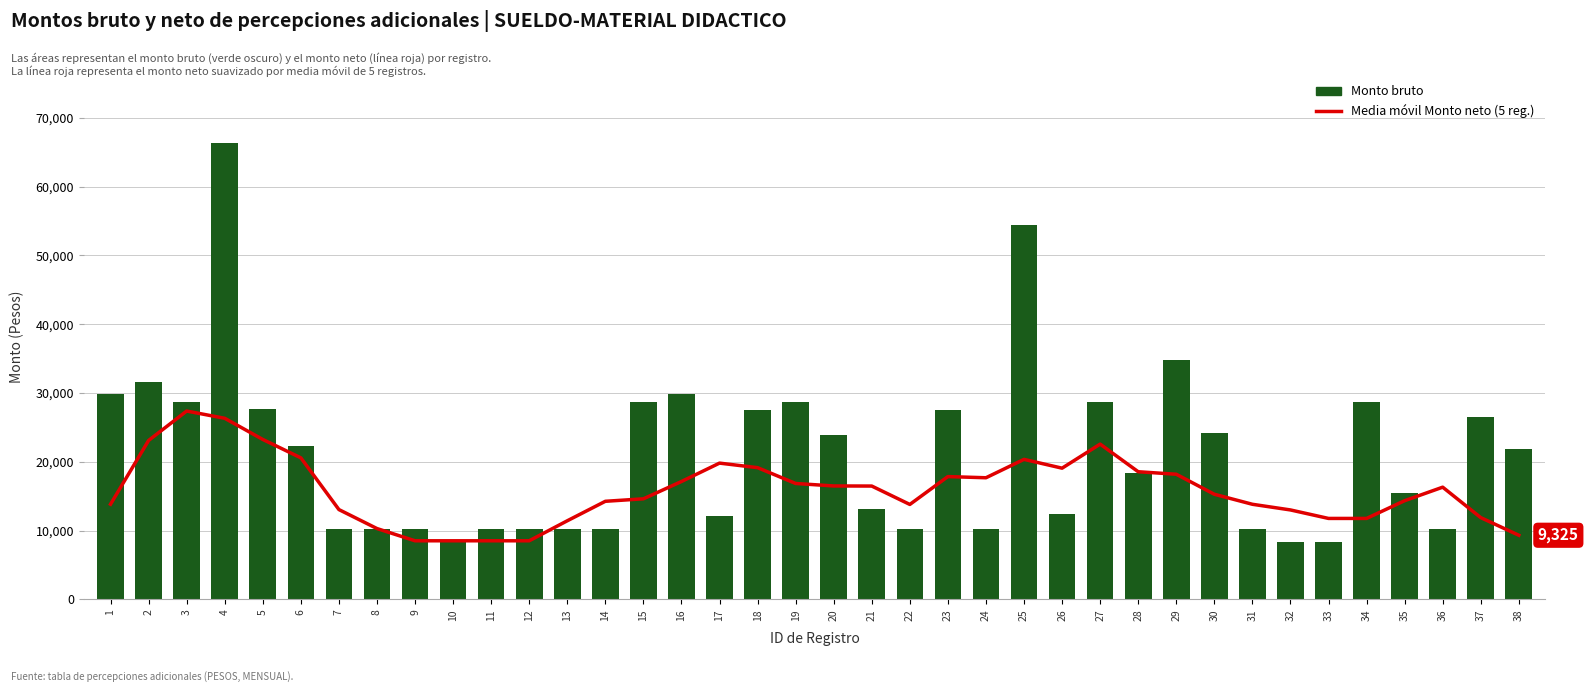

Where does the Media móvil Monto neto (5 reg.) series first go above 16311?

2